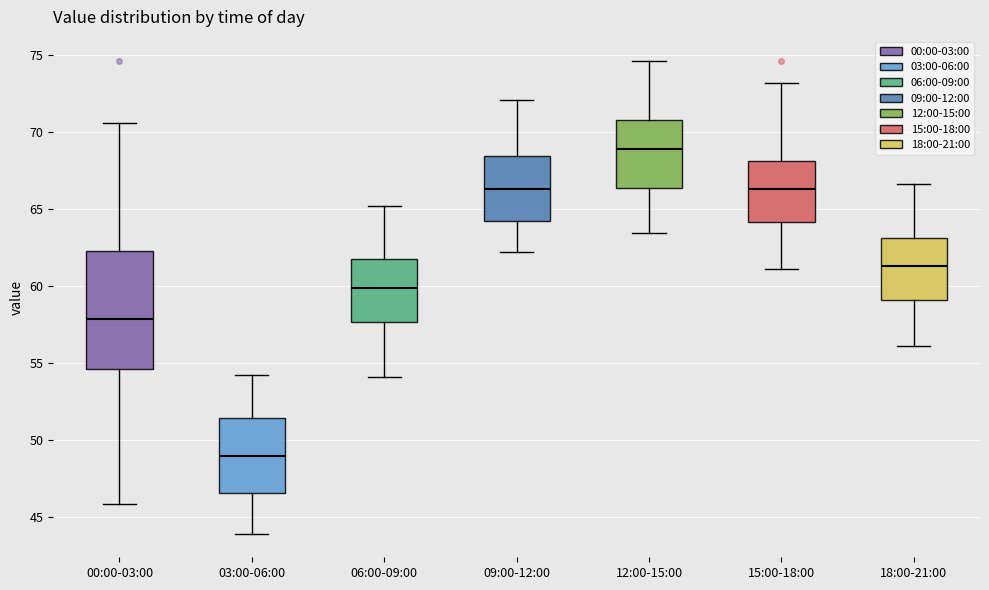

Which box's median line is the lowest?

03:00-06:00